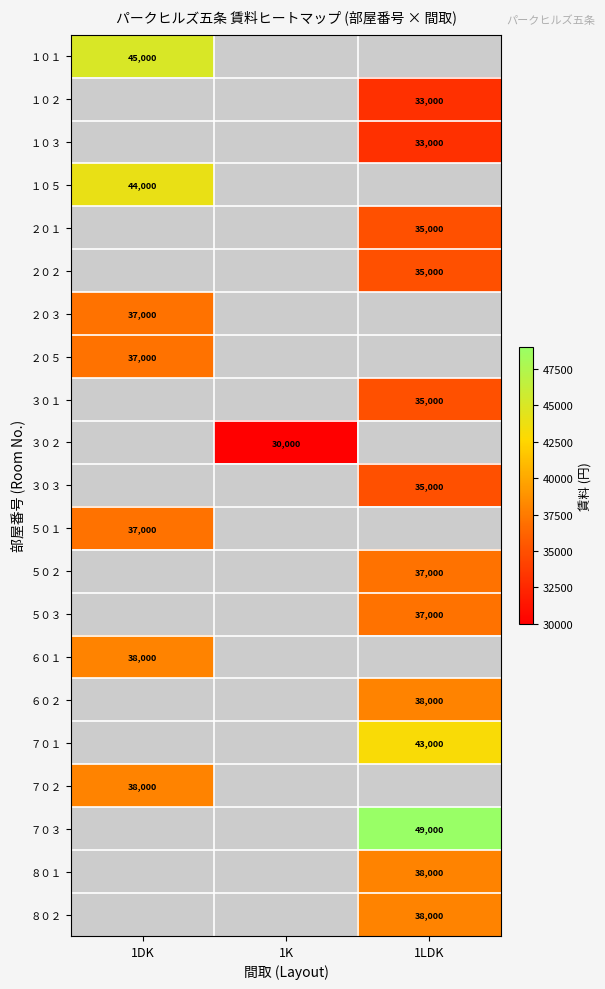

The value of ７０１ at 1LDK is 77205. True or false?

False